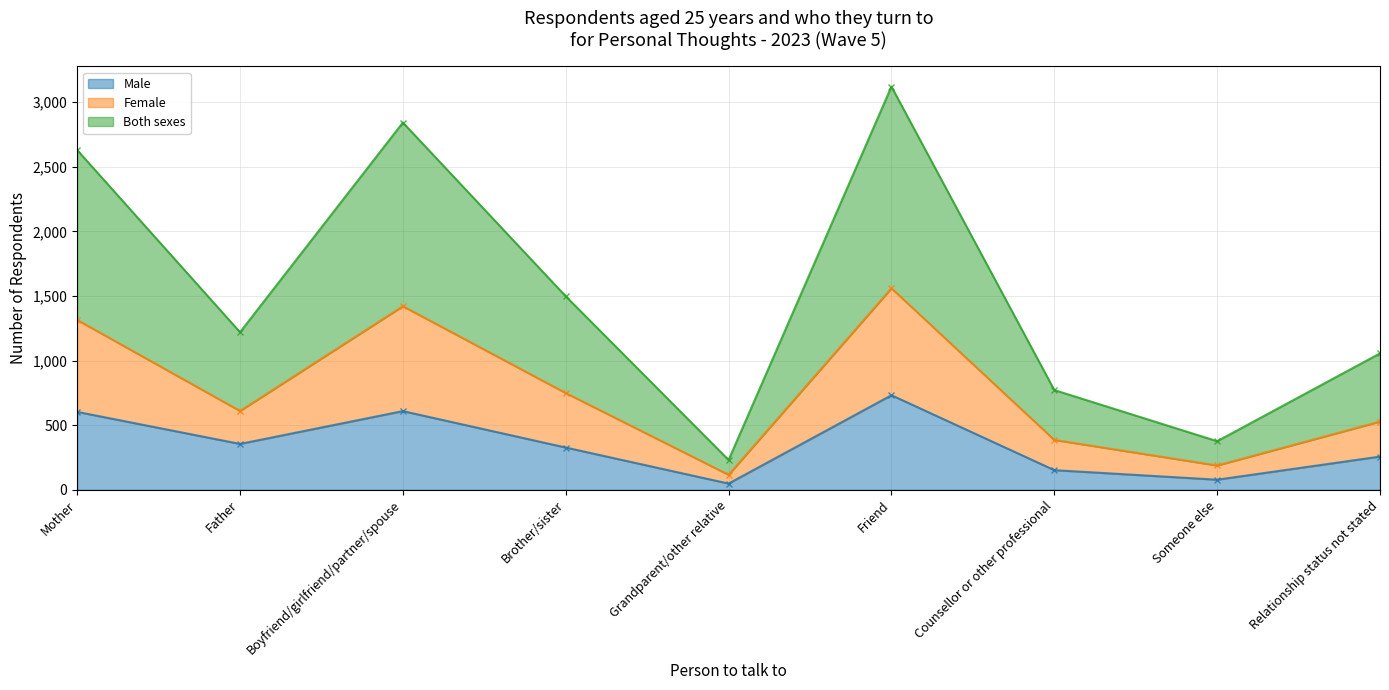

What is the minimum value shown in the chart?

48